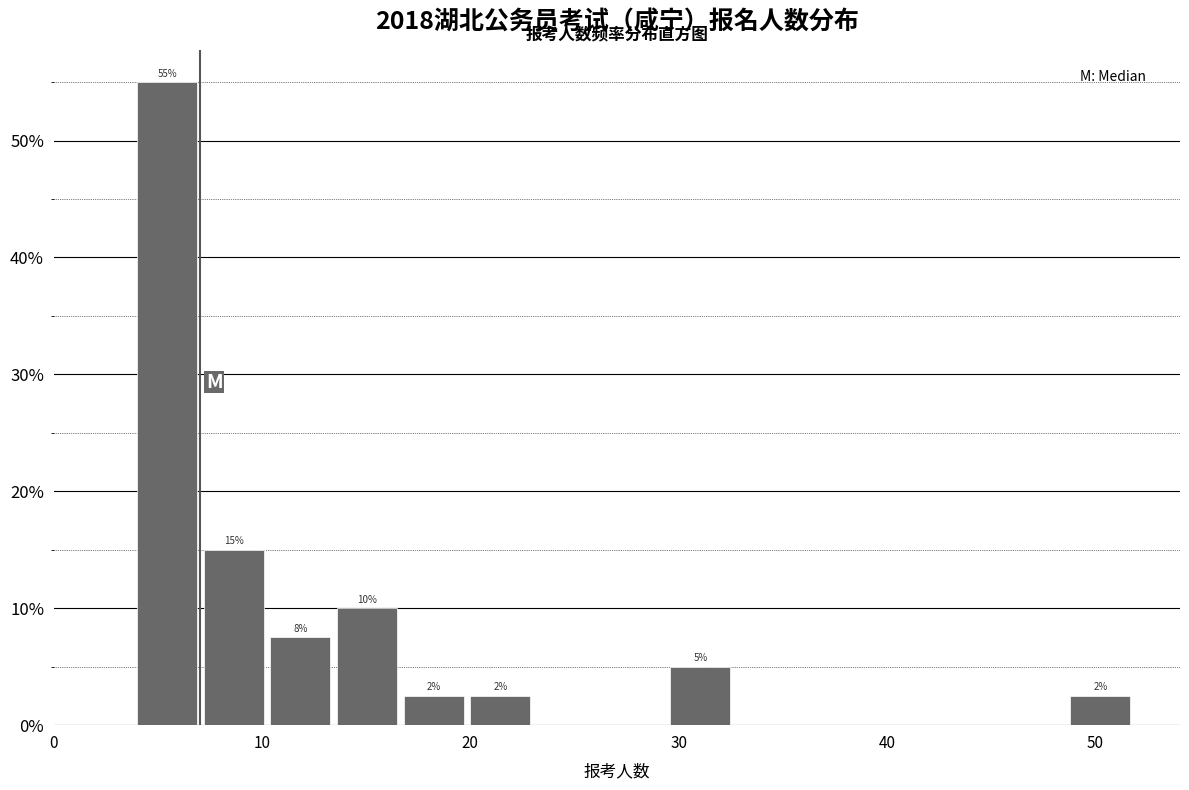

Read against the x-axis, roughly where is the centre of the tallest bar?

5